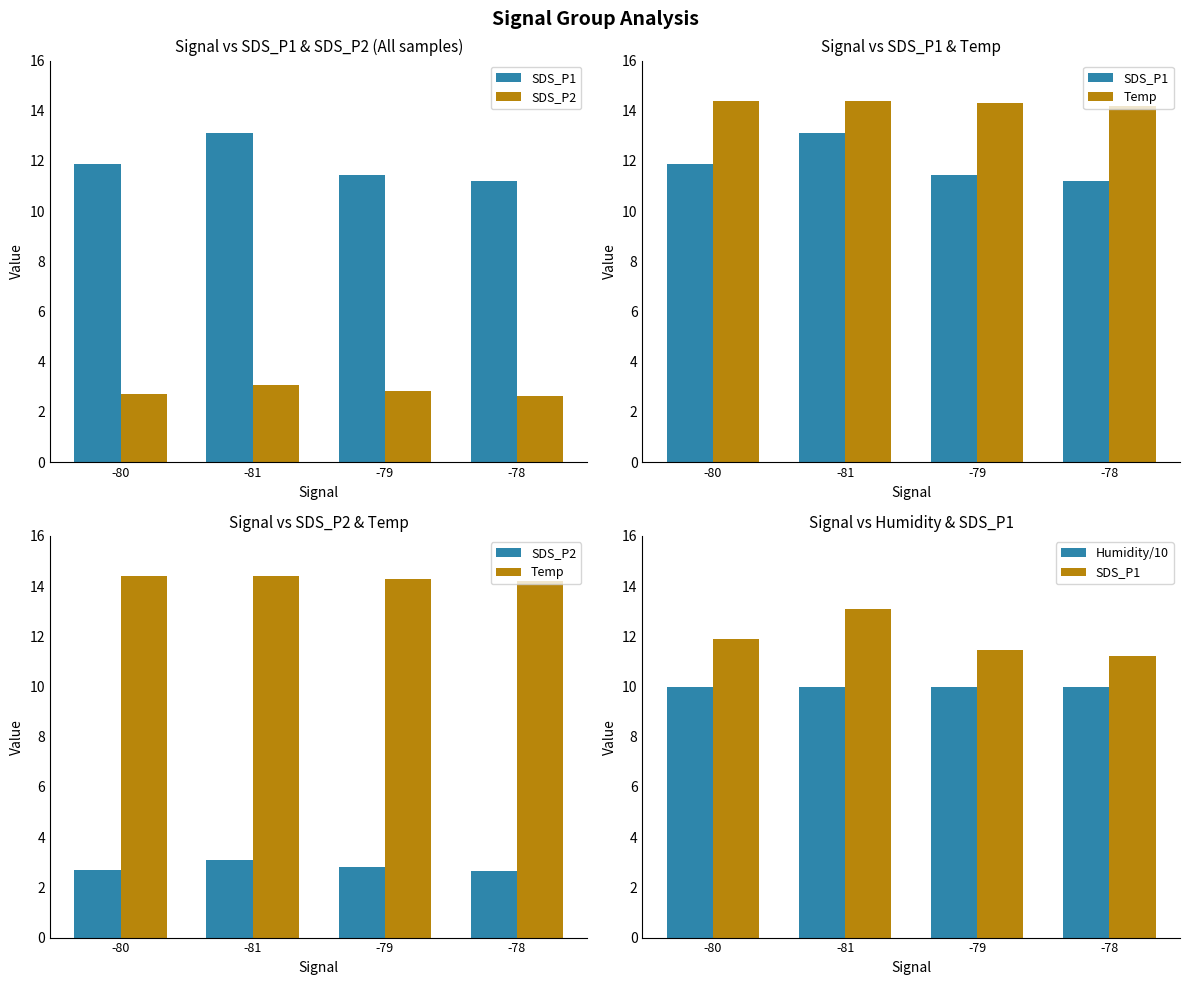

Where is SDS_P2 nearest to the value 2?

-78